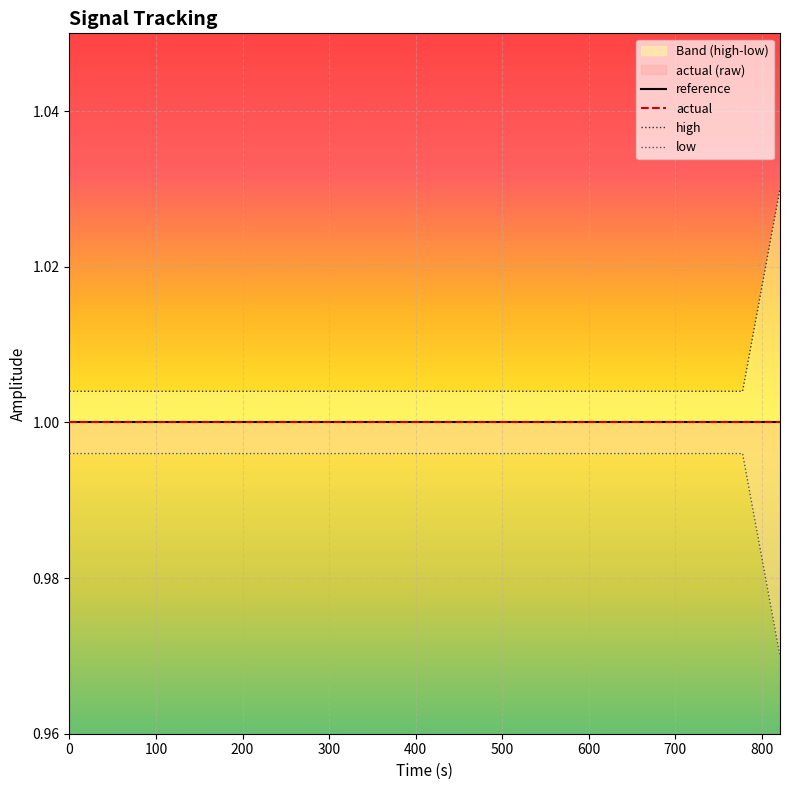

The value of reference at 400 is 1.0. True or false?

True